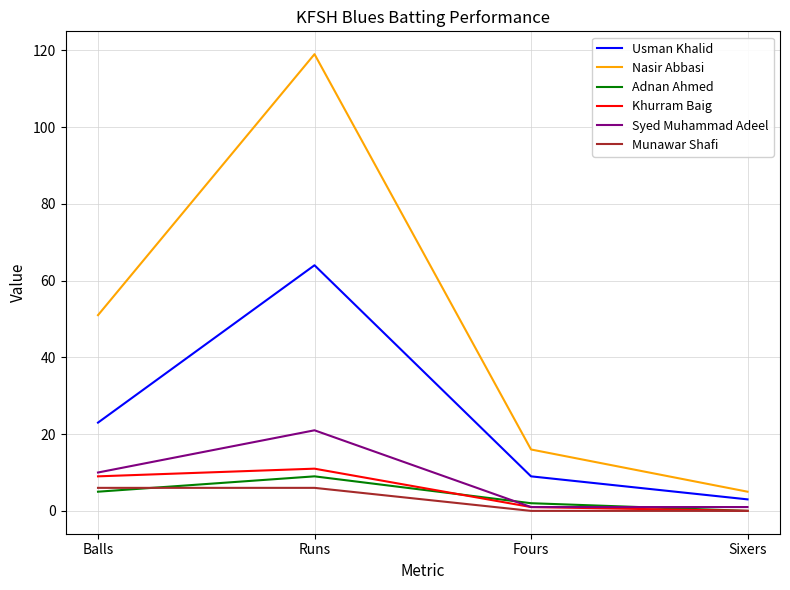

What is the difference between the Khurram Baig values at Runs and Balls?

2